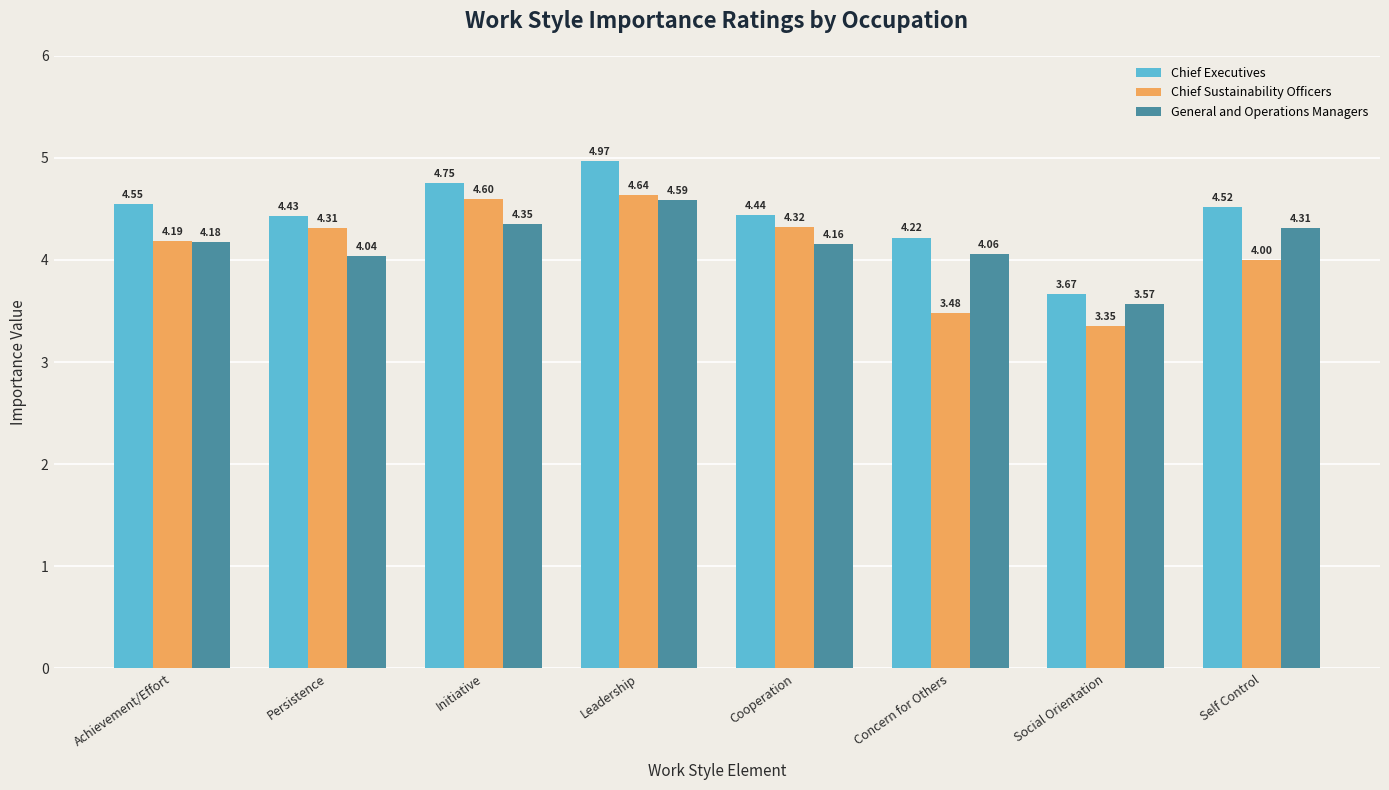

What is the spread (max minus min) of values at Self Control?

0.5